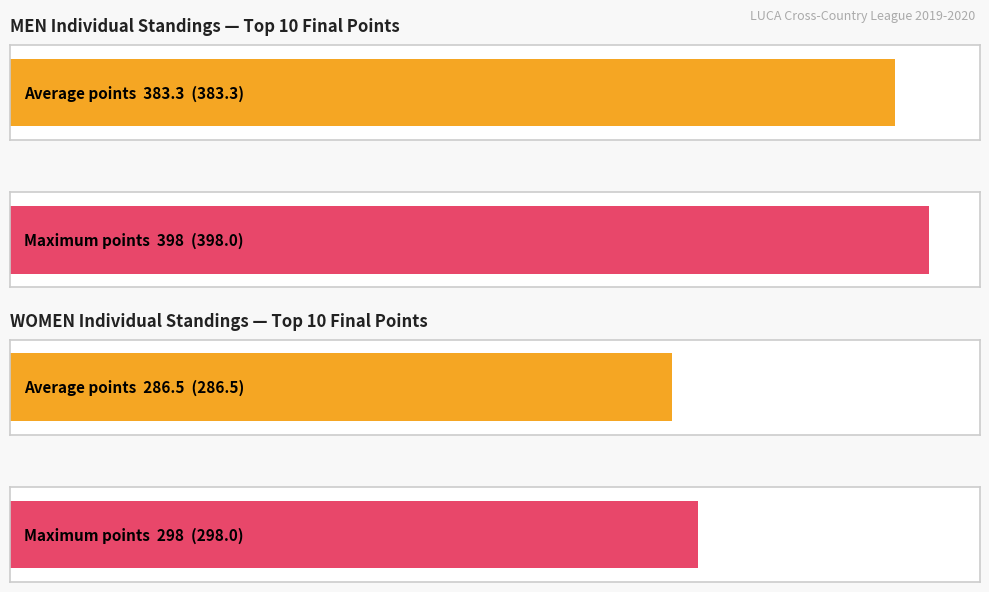

What is the sum of the Women Final Points values at 1 and 9?

573